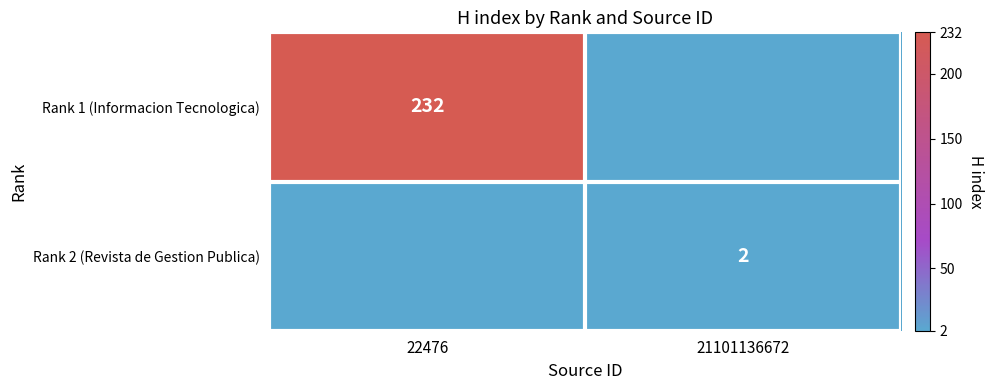

Is the value of Rank 2 (Revista de Gestion Publica) at 21101136672 greater than the value of Rank 1 (Informacion Tecnologica) at 22476?

No